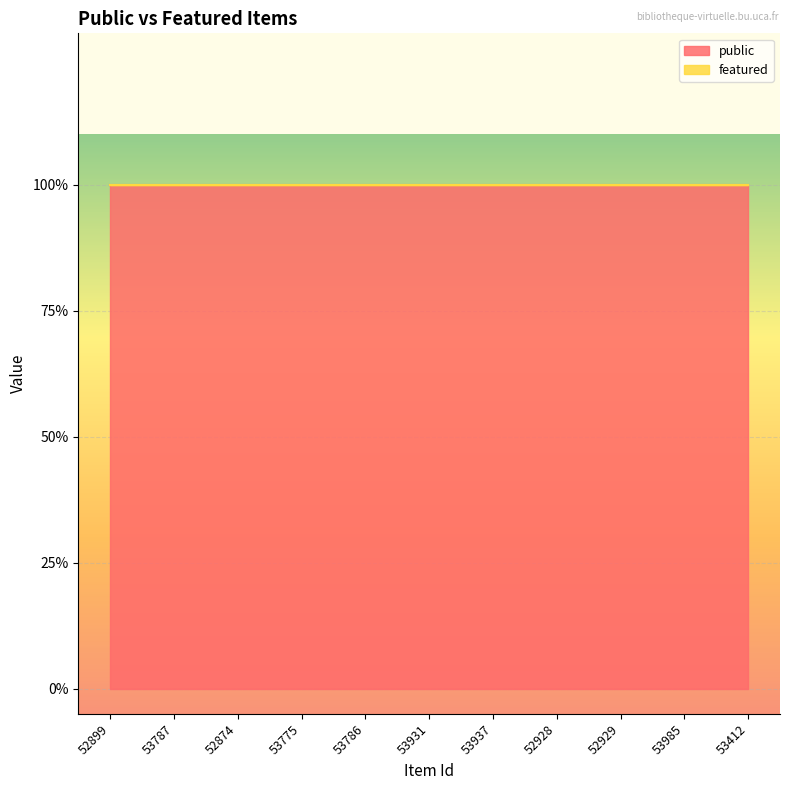

Between 52929 and 53775, which is larger?

52929